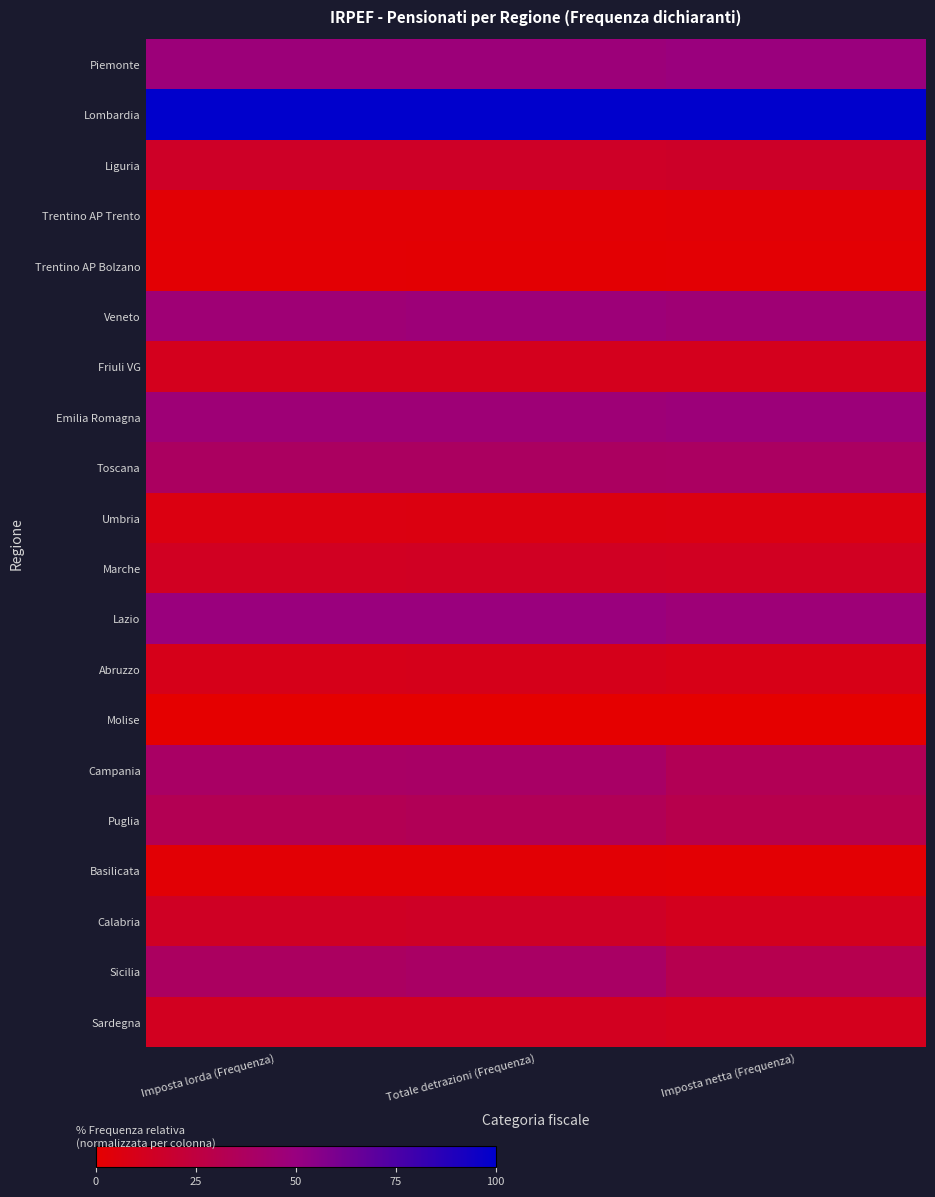

Where is Calabria nearest to the value 13?

Imposta netta (Frequenza)